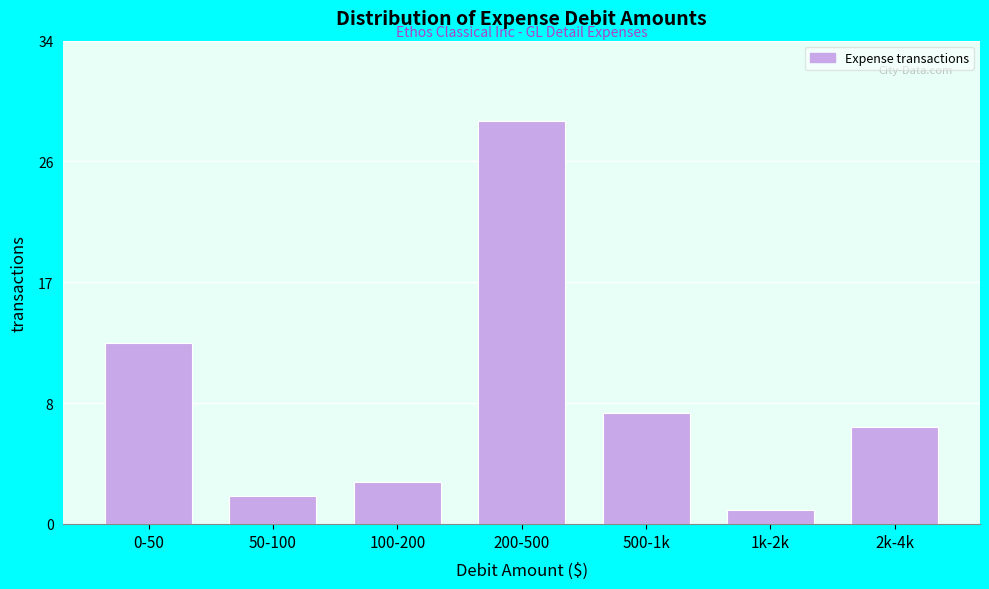

Are the bars horizontal?

No